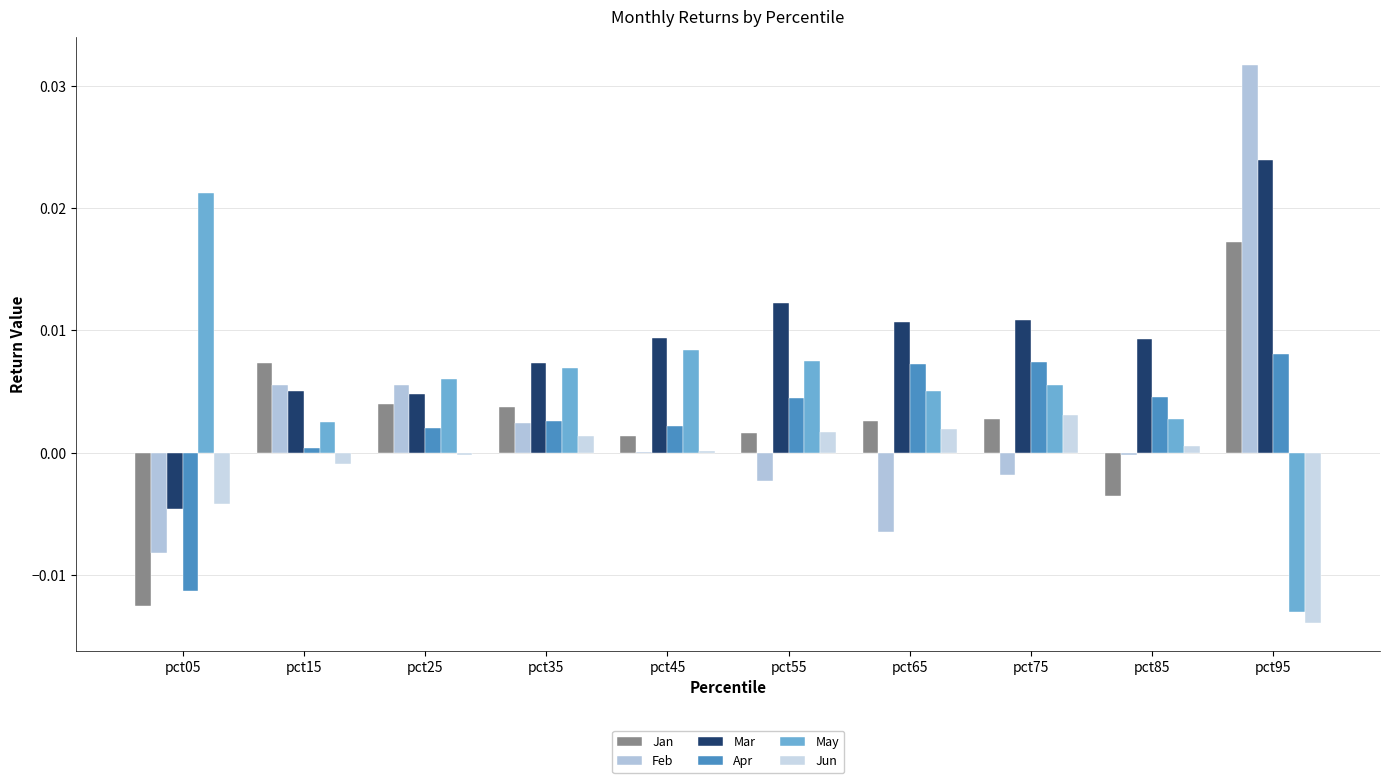

Between pct85 and pct35, which is larger?

pct35